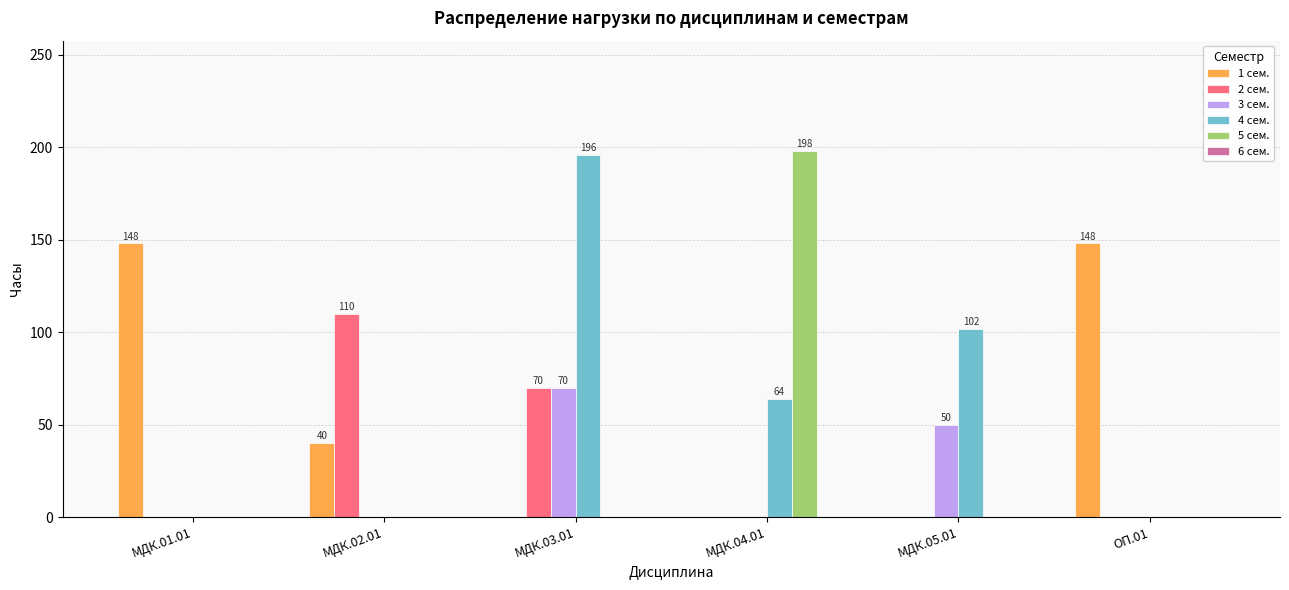

True or false: 1 сем. has a value of 40 at МДК.02.01.

True